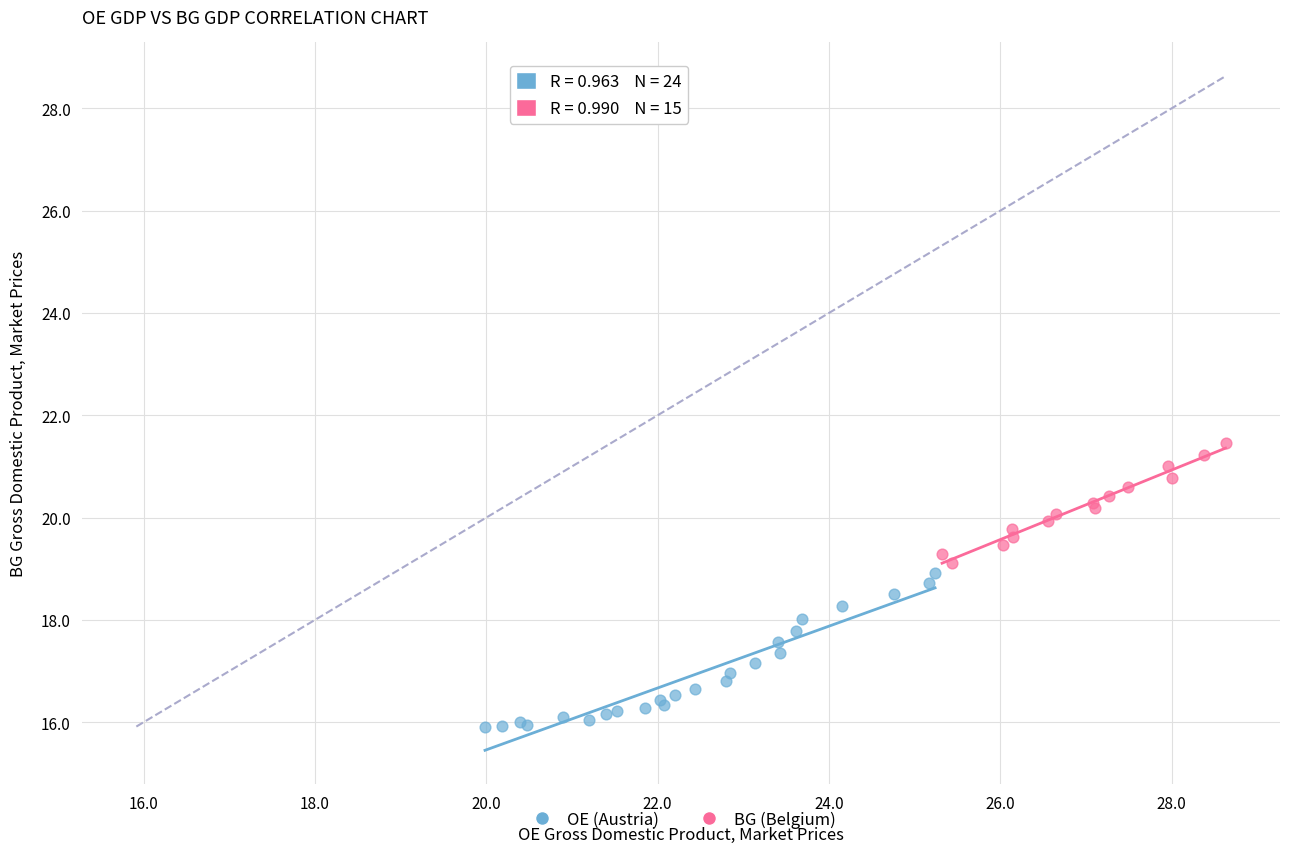

Which series contains the lowest Y value?

OE (Austria)